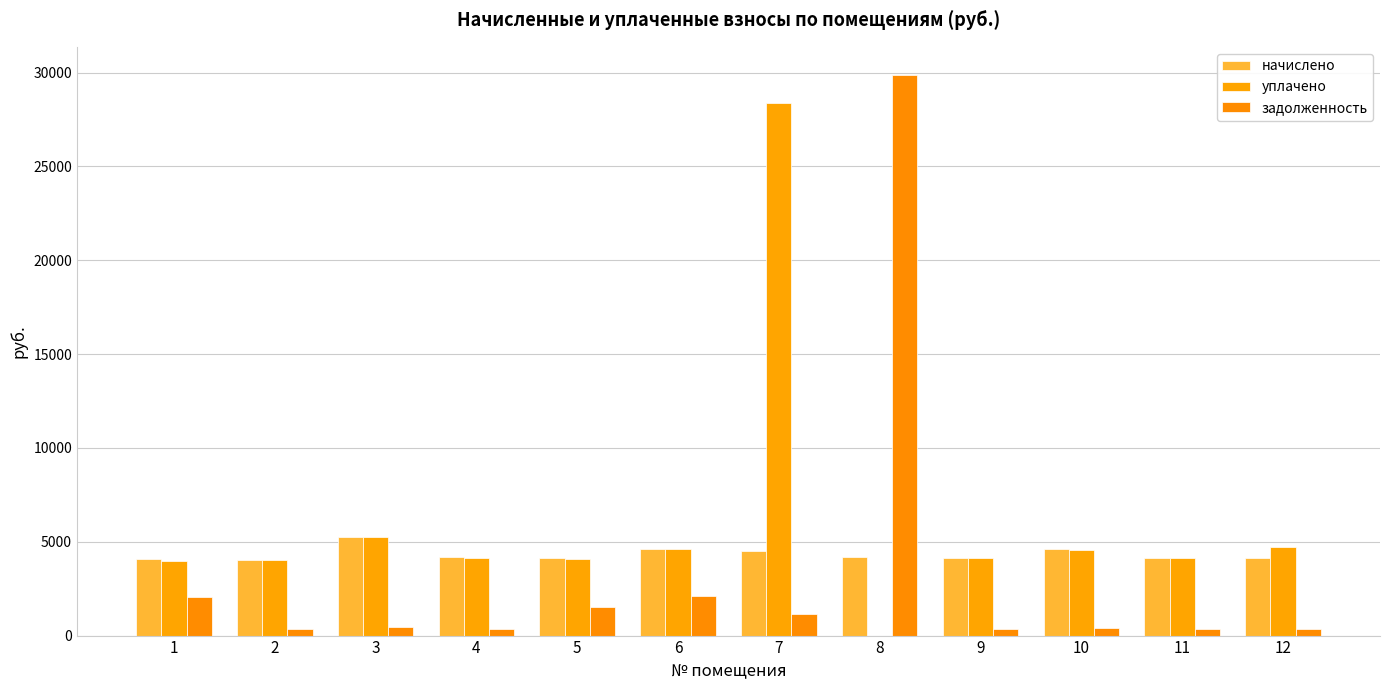

Are the bars grouped side by side (vs. stacked)?

Yes